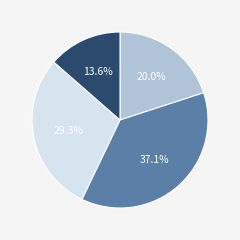

What is the ratio of the value at under_twenty_cells 37.1% to the value at one_cell 20.0%?

1.9